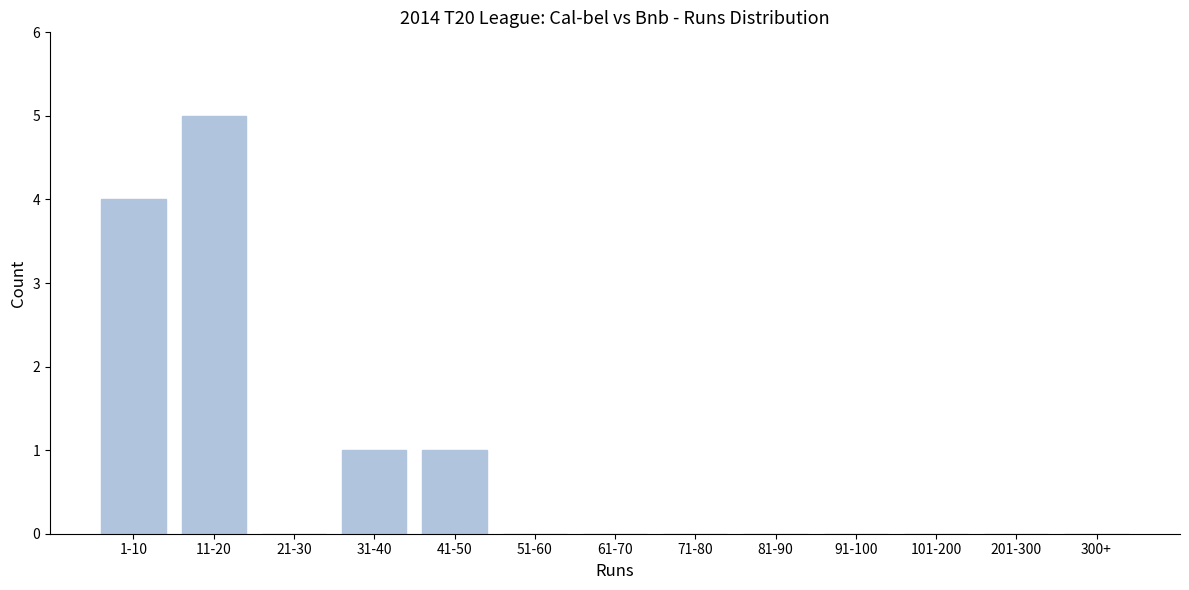

Reading left to right, list all the values displayed in this chart.

1-10=4	11-20=5	21-30=0	31-40=1	41-50=1	51-60=0	61-70=0	71-80=0	81-90=0	91-100=0	101-200=0	201-300=0	300+=0